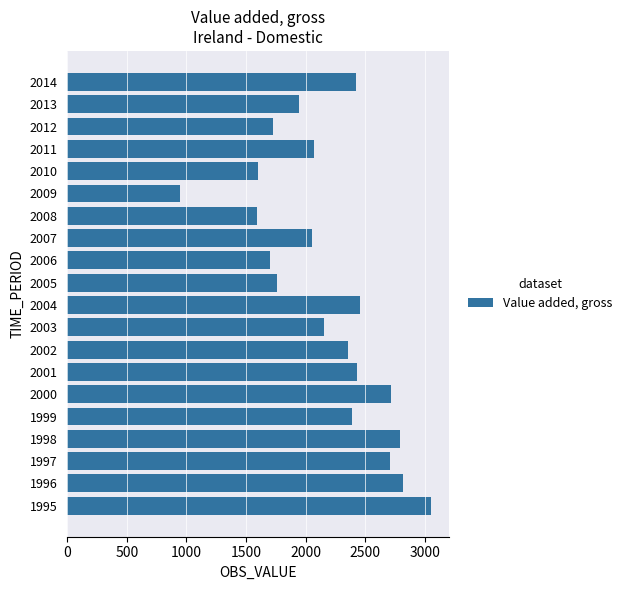

What is the minimum value shown in the chart?

945.8